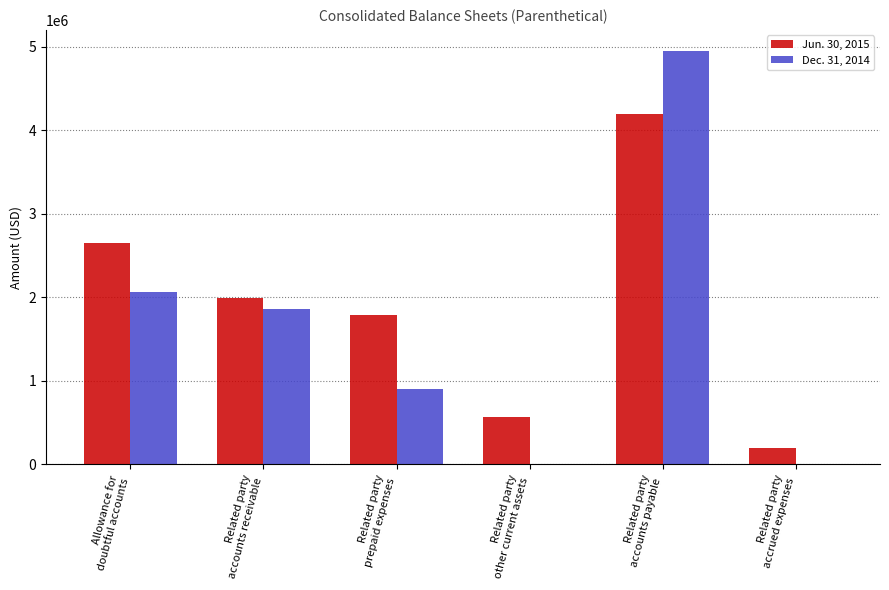

Which series has the largest total across all categories?

Jun. 30, 2015